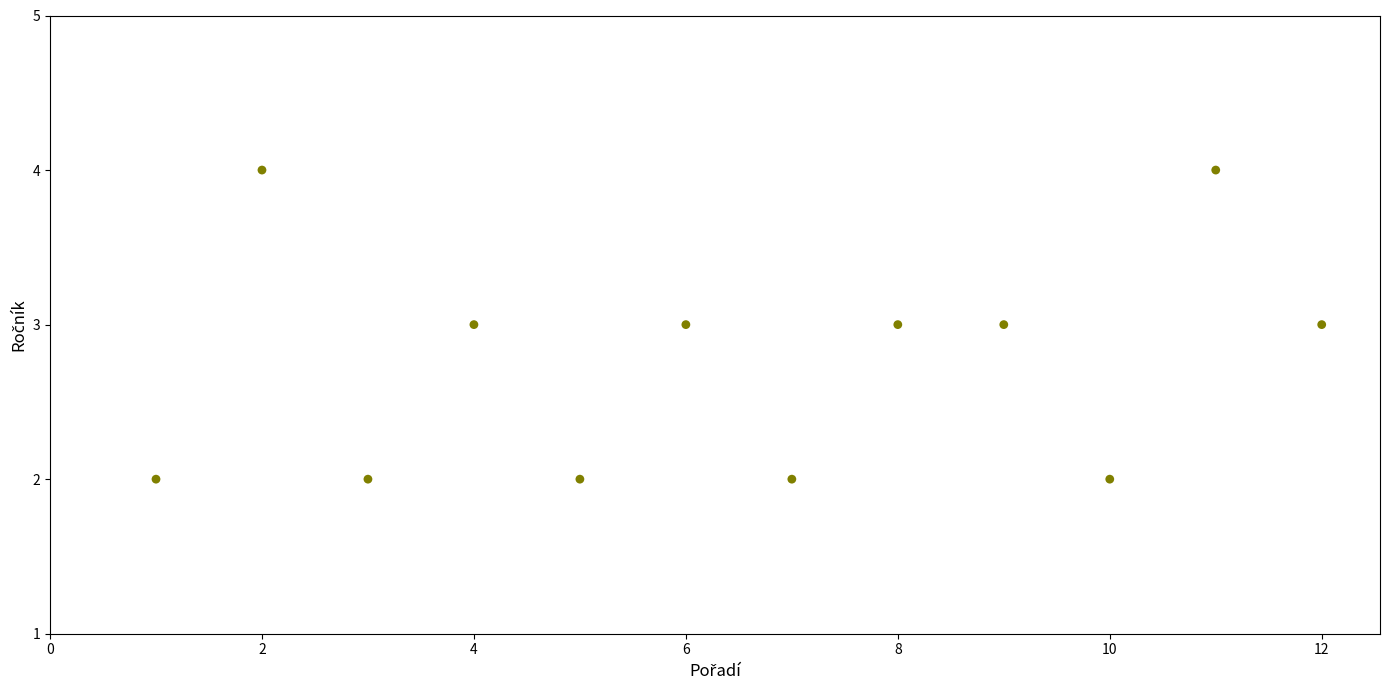

What is the average Y value?

3